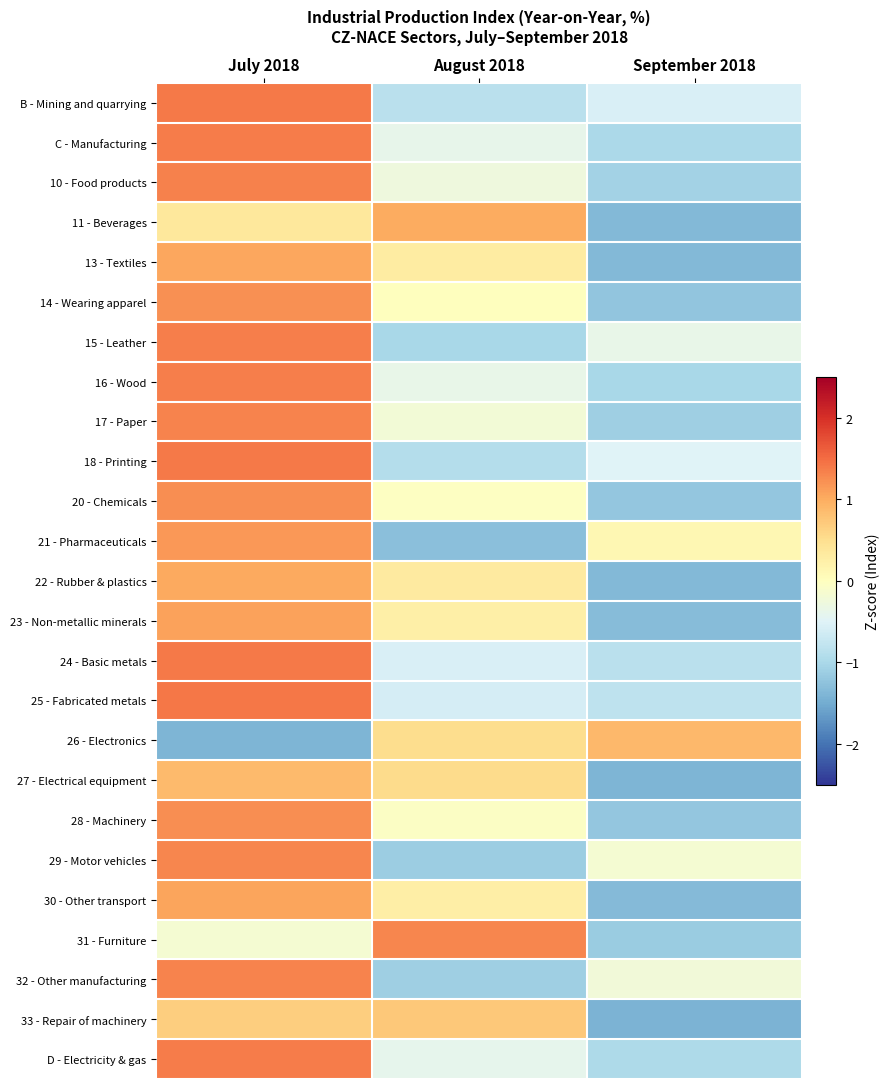

Which label corresponds to the largest value in the chart?

July 2018